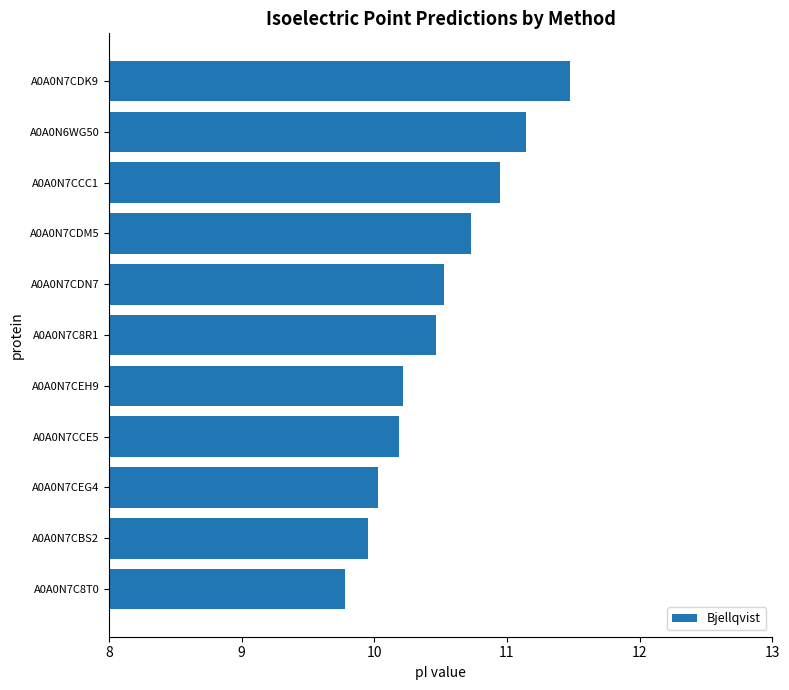

Which category has the highest value across all series?

A0A0N7CDK9